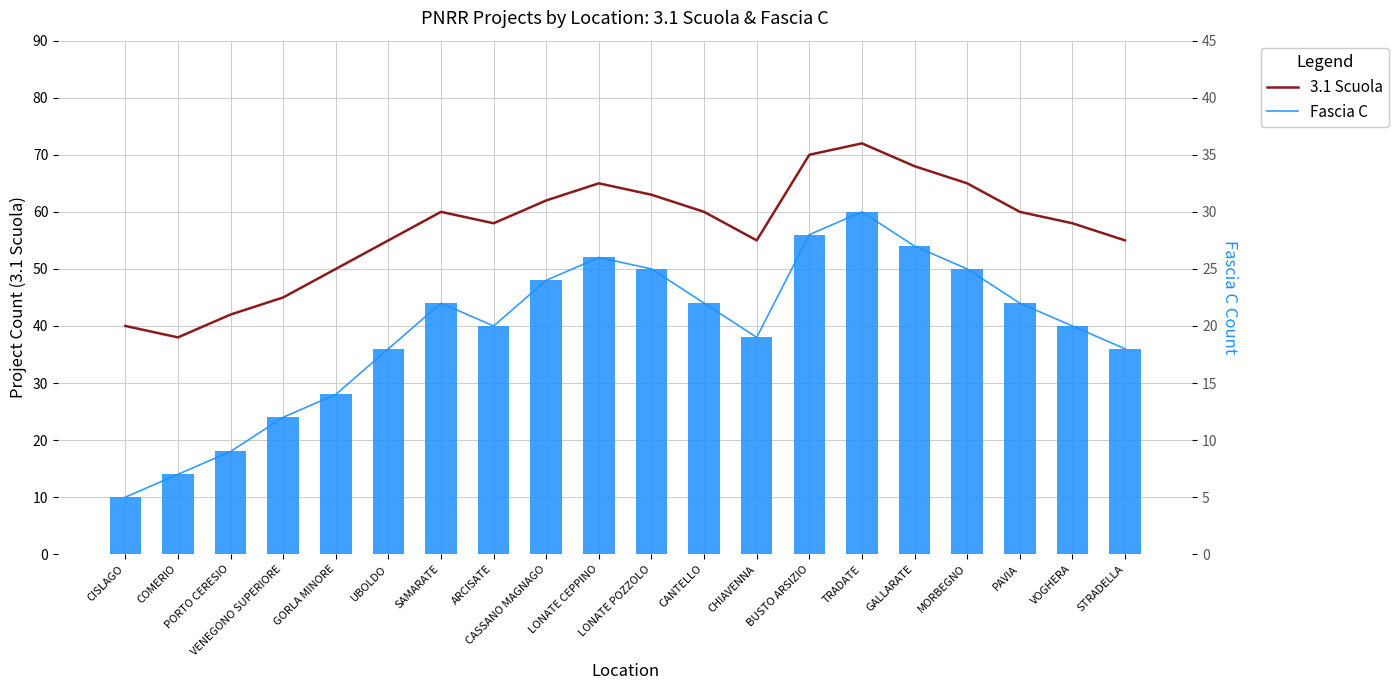

Is it true that Fascia C (line) equals 26 at LONATE CEPPINO?

True